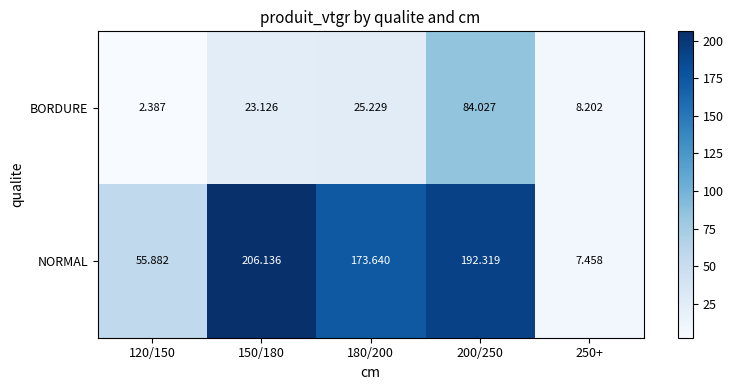

Rank the series at 180/200 from highest to lowest value.

NORMAL, BORDURE